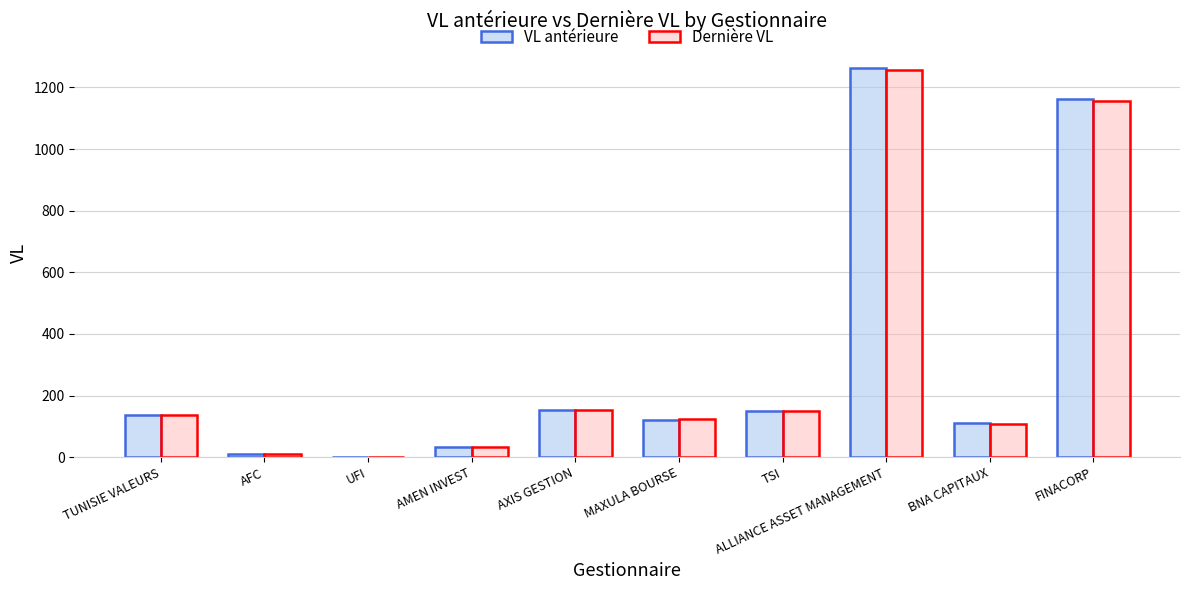

What is the highest value of the VL antérieure series?

1264.4